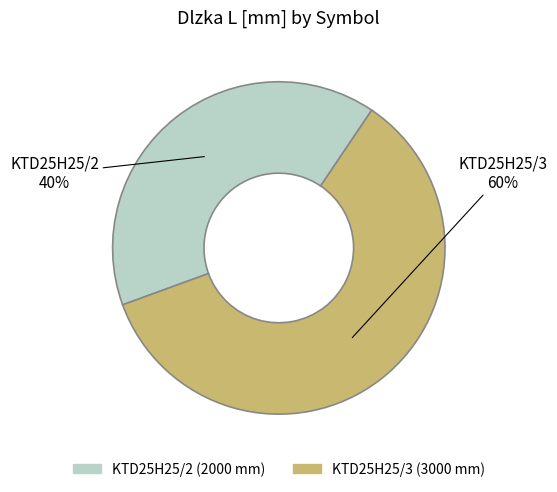

To the nearest percent, what is the average slice percentage?

50%